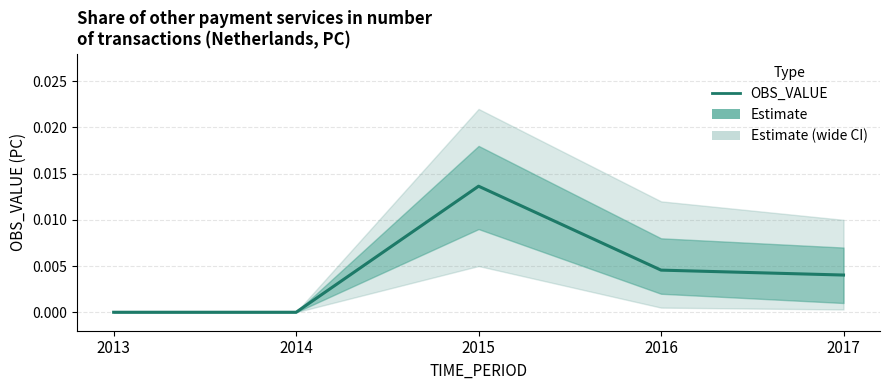

Where is the first local maximum?

2015